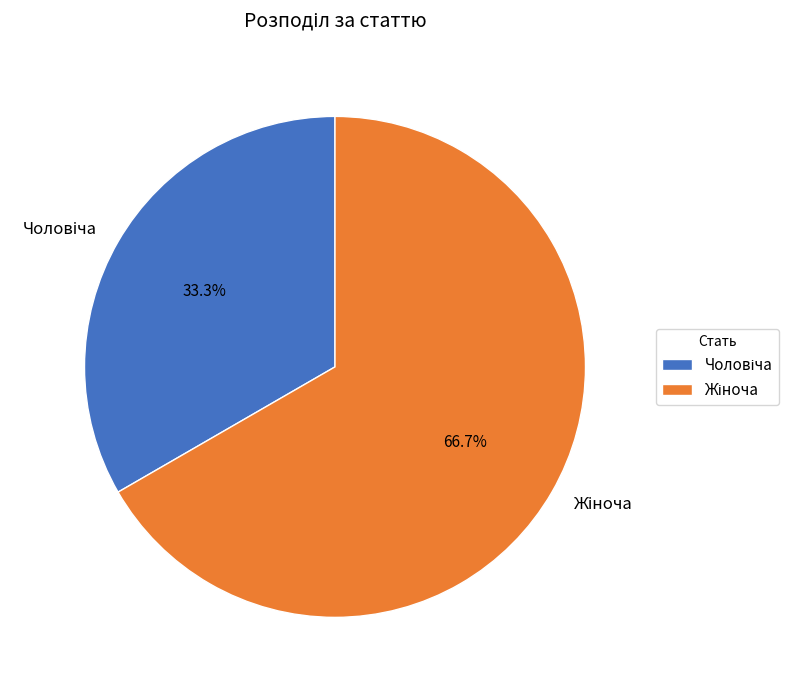

Is there a majority slice in this chart?

Yes